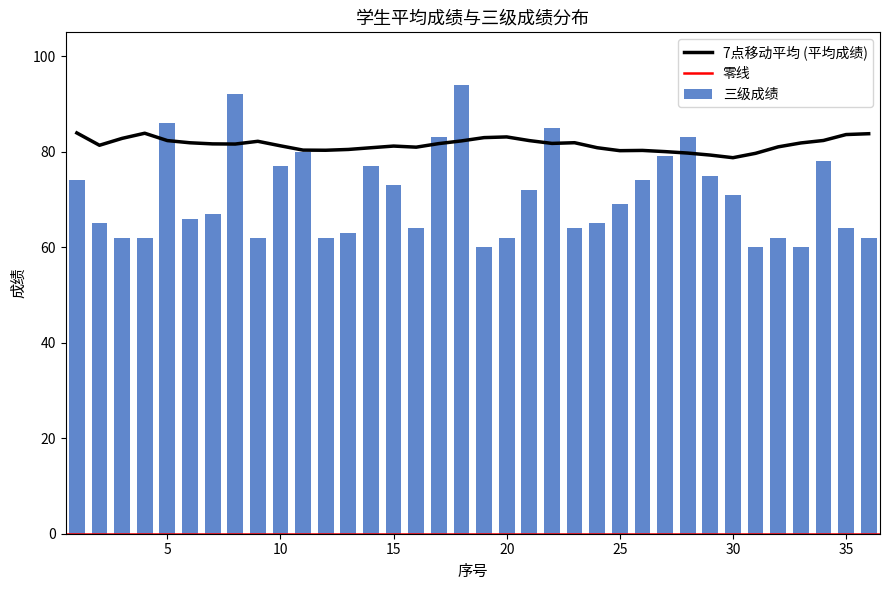

At which label does the data first exceed 69?

1